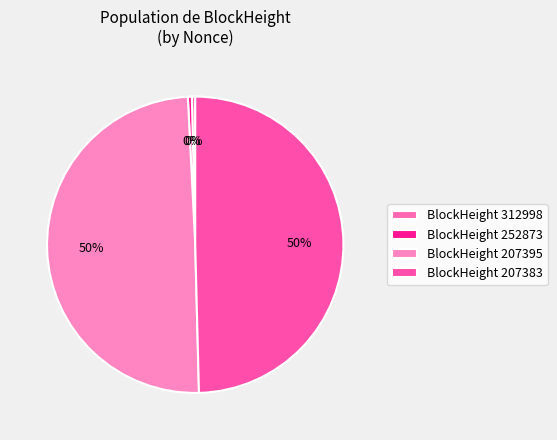

Rank the categories by value from lowest to highest.

312998, 252873, 207383, 207395